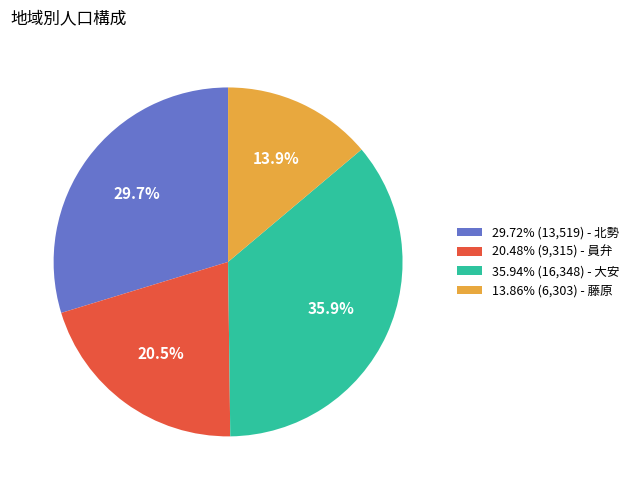

Is there any slice that represents more than half of the pie?

No